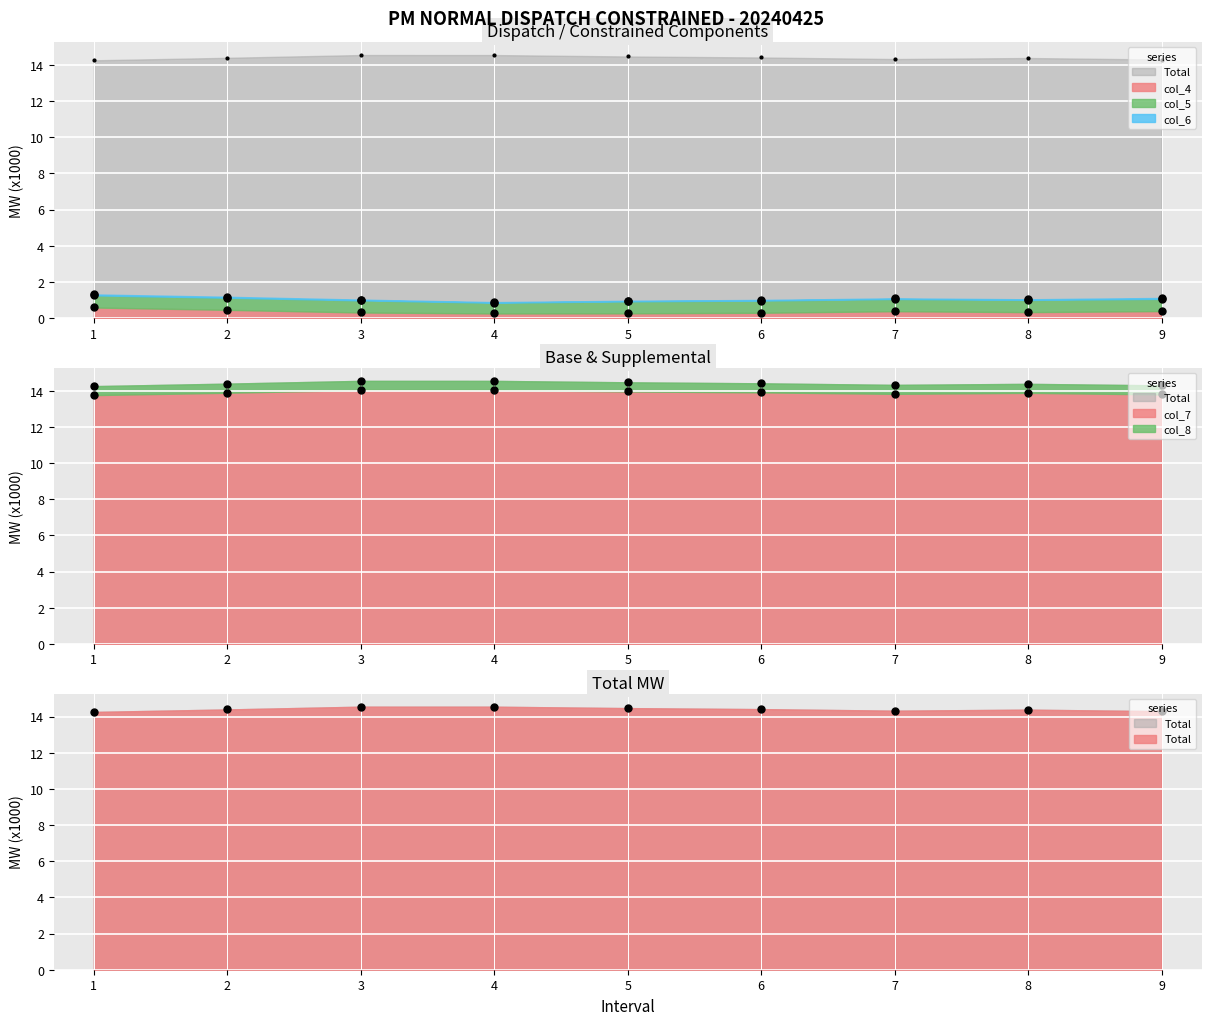

Between 5 and 9, which is larger?

5